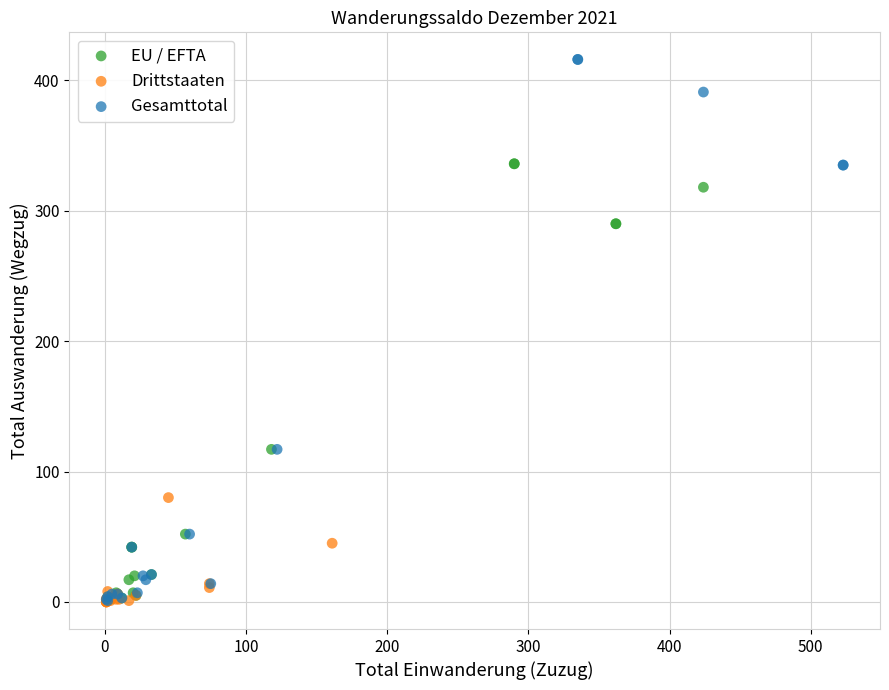

Which series contains the highest Y value?

Gesamttotal